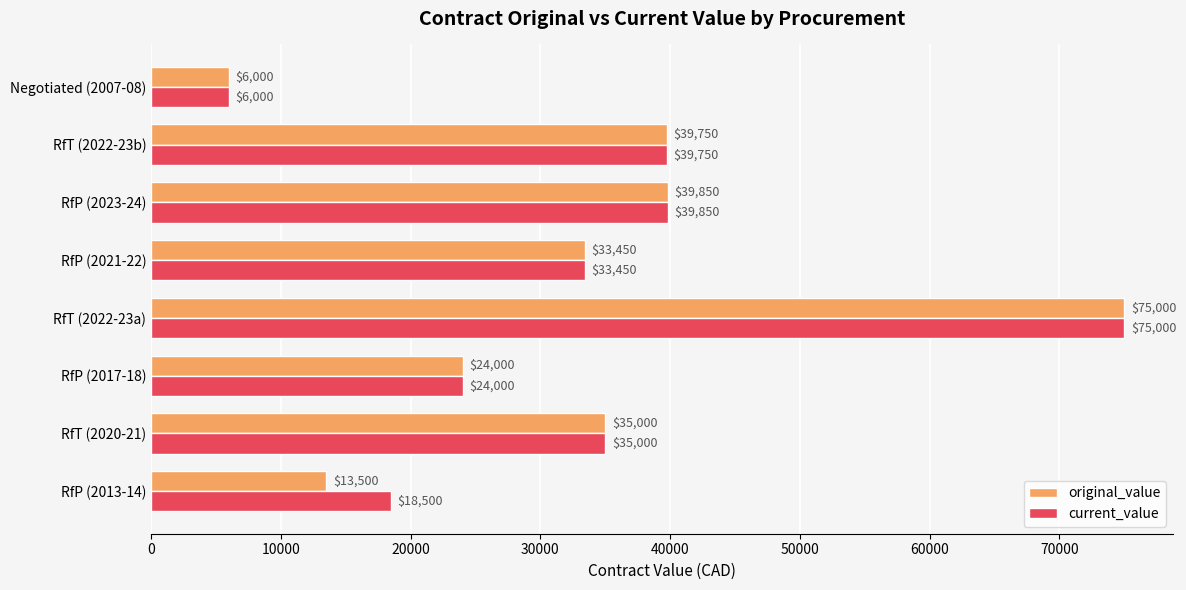

Is the value of original_value at RfT (2022-23a) greater than the value of current_value at RfP (2013-14)?

Yes